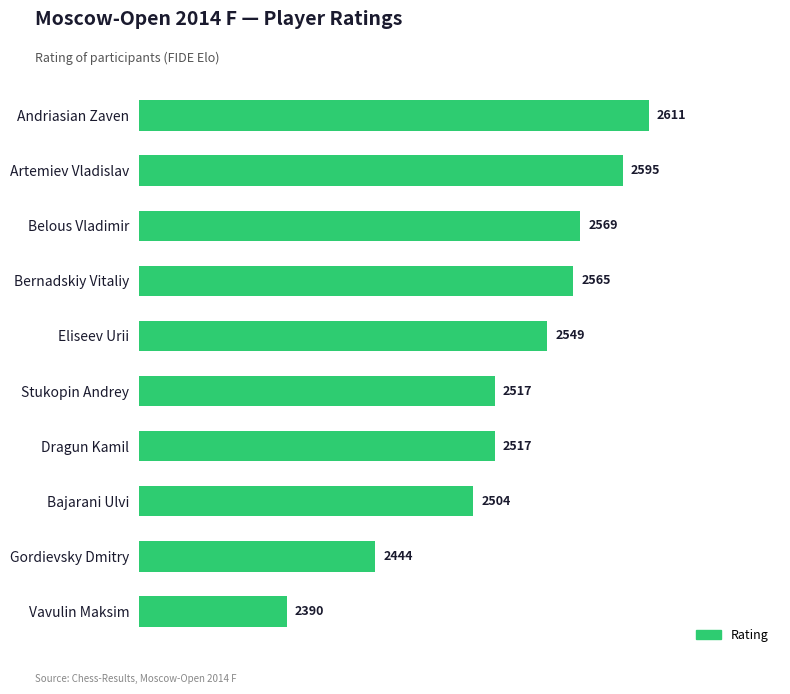

What is the difference between the values at Eliseev Urii and Stukopin Andrey?

32